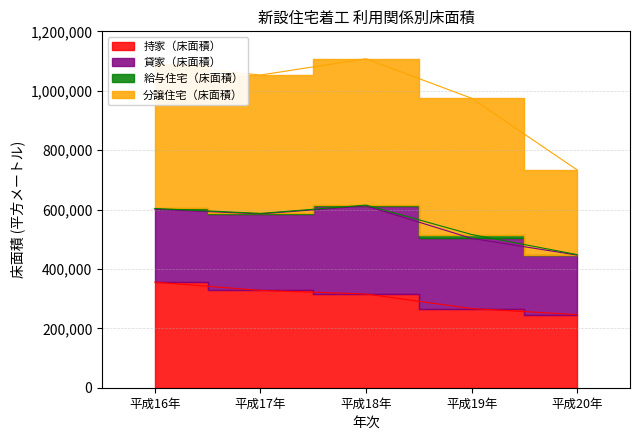

What is the minimum value for 持家（床面積）?

246220